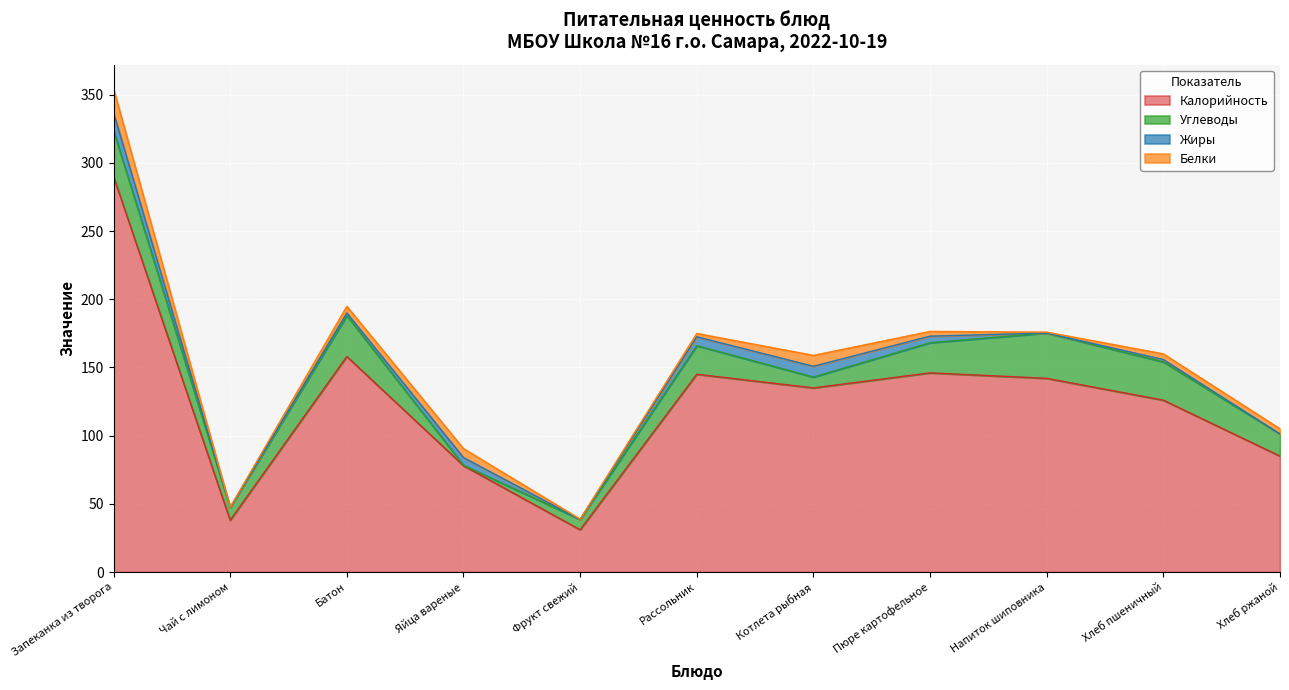

Count the number of data series in this chart.

4